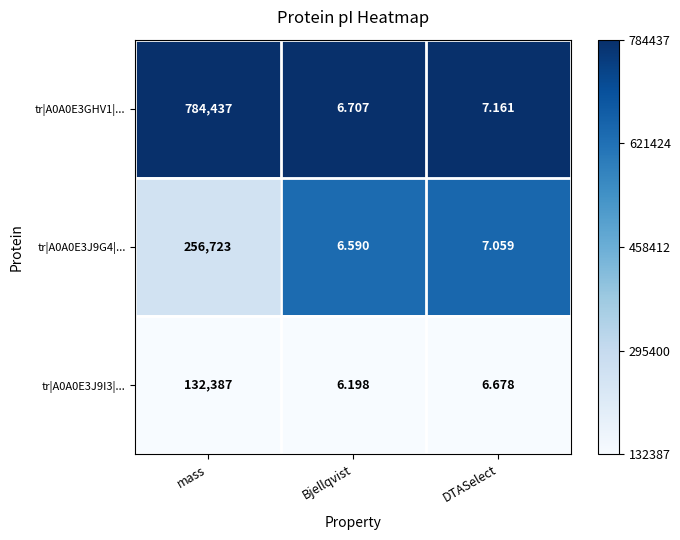

At which category is the sum across all series the highest?

mass